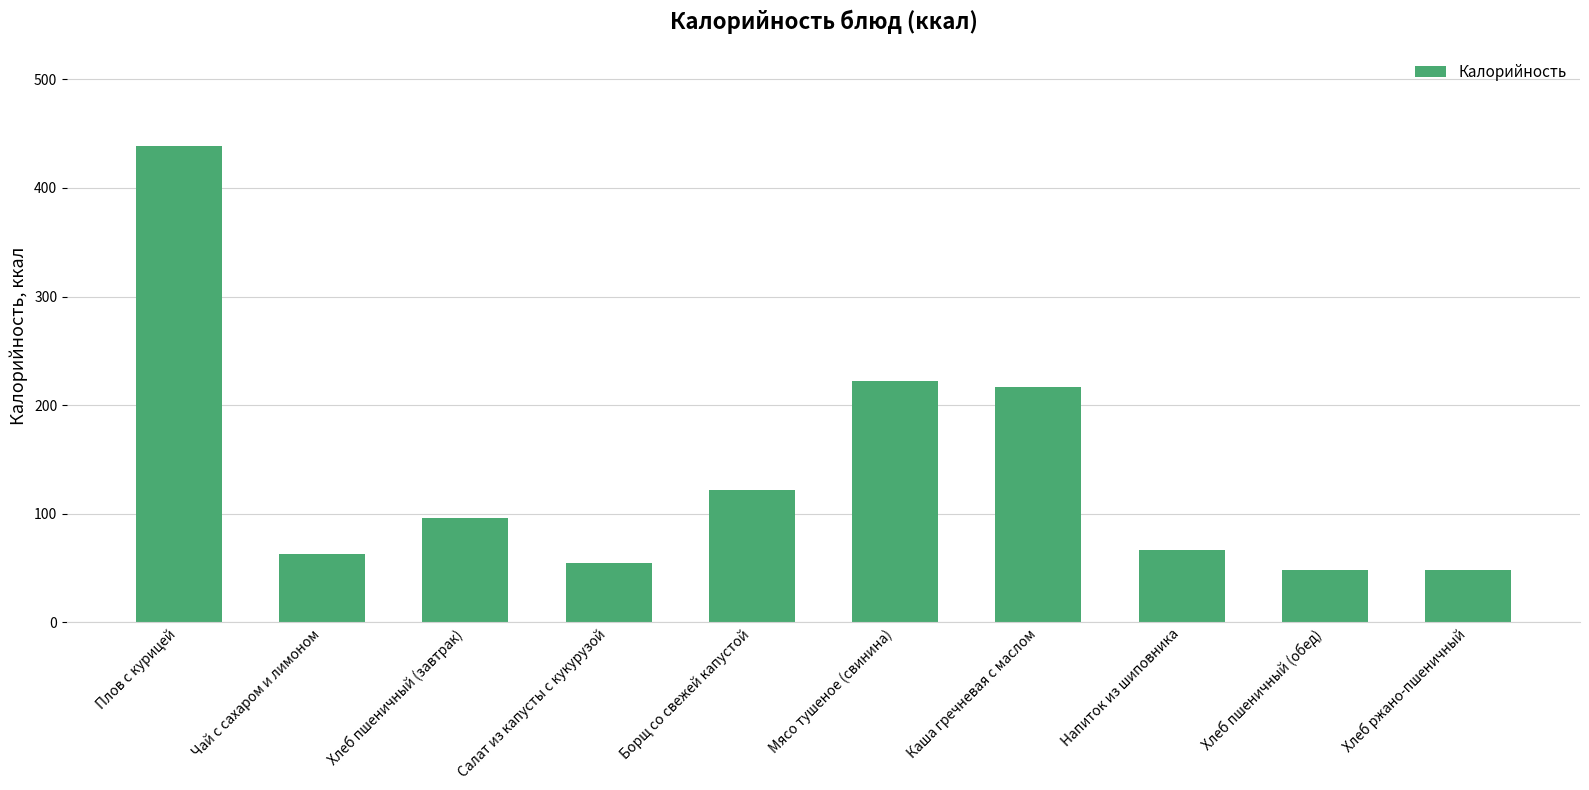

Approximately how many times larger is the value at Плов с курицей compared to Мясо тушеное (свинина)?

2.0